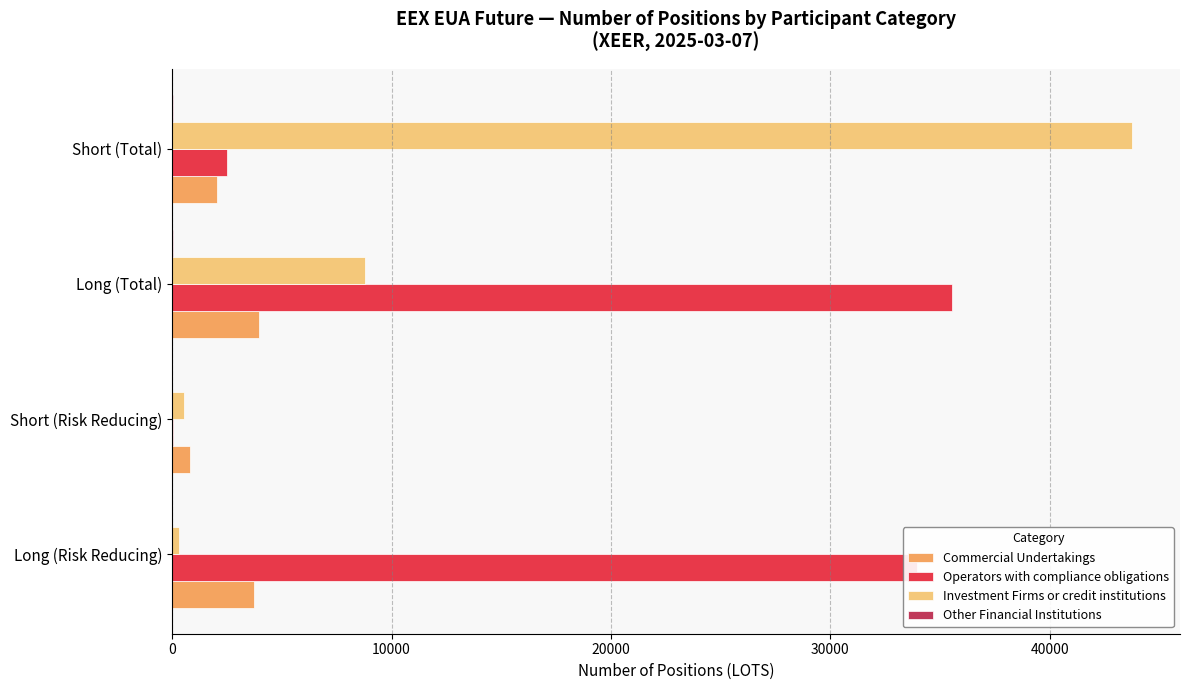

What is the maximum value for Operators with compliance obligations?

35538.0